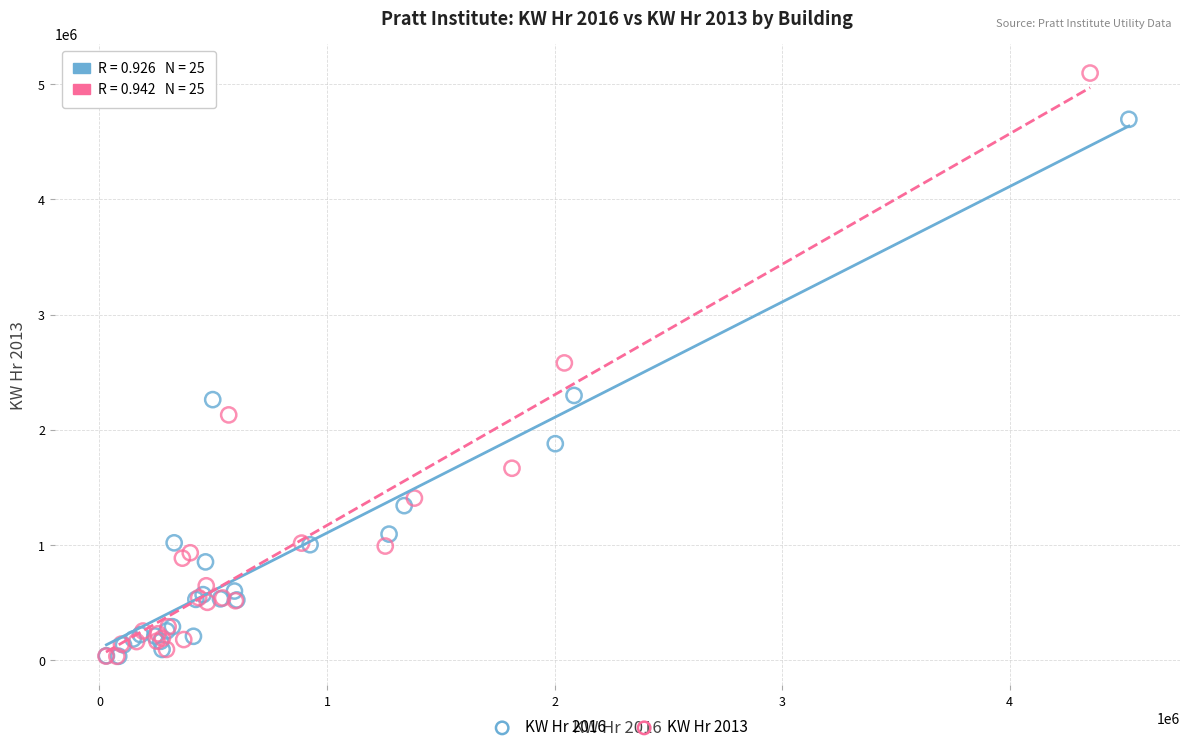

Which series has the widest spread of Y values?

KW Hr 2013